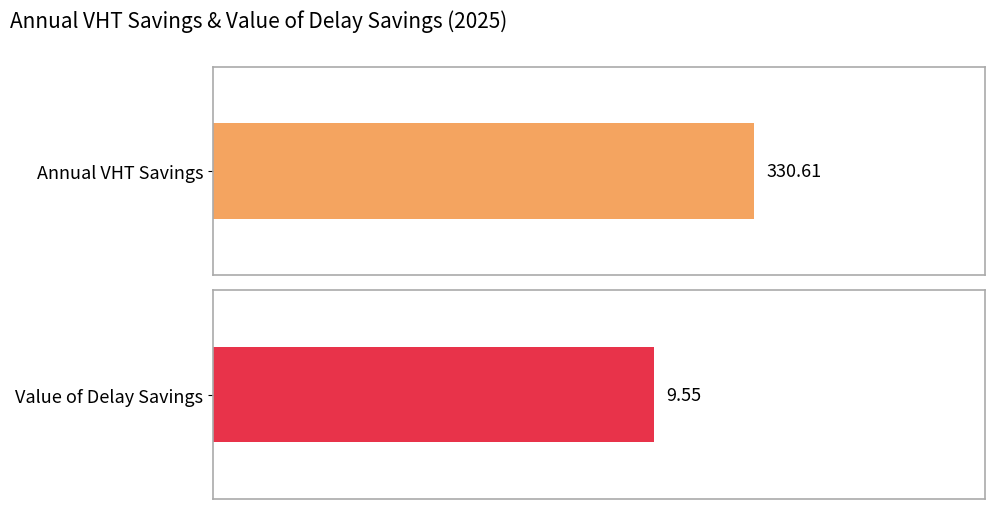

Rank the series by their maximum value, from highest to lowest.

Annual VHT Savings, Value of Delay Savings